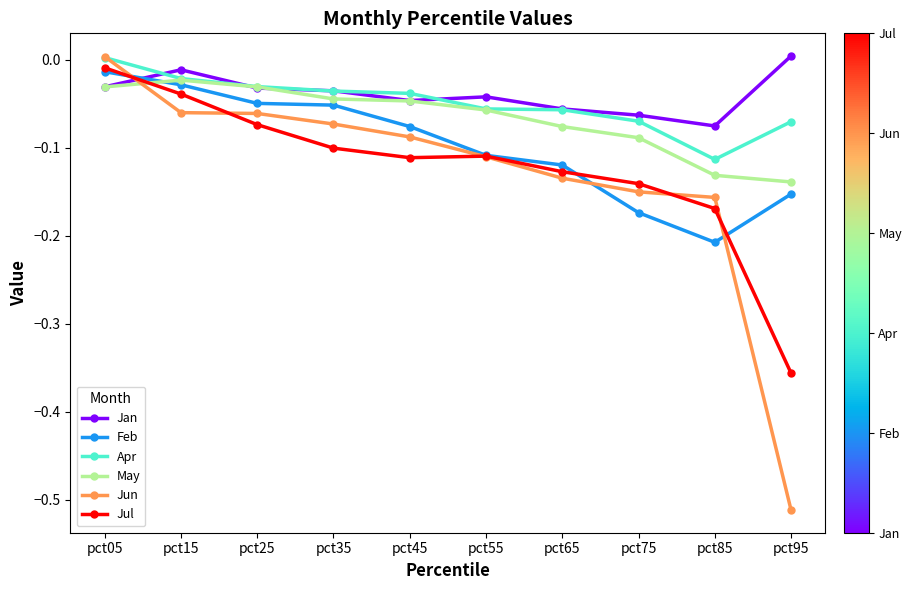

Which category has the lowest value in the Jun series?

pct95